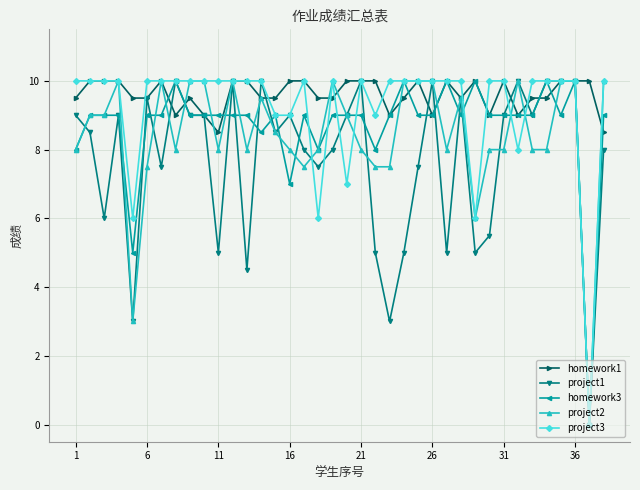

What is the maximum value shown in the chart?

10.0